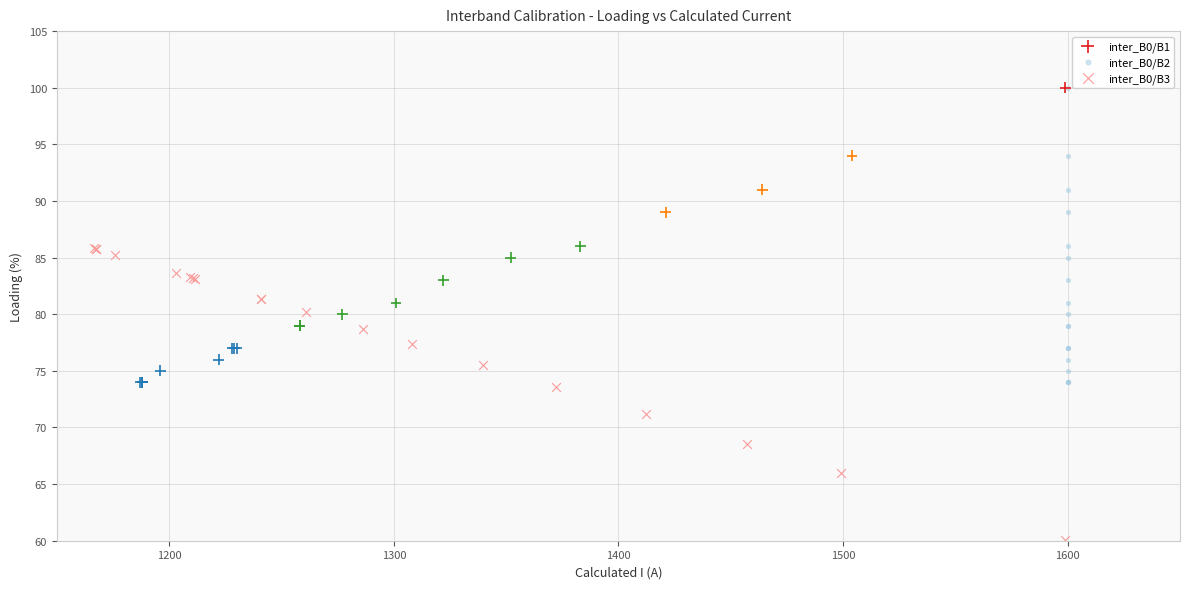

Which series contains the lowest Y value?

inter_B0/B3